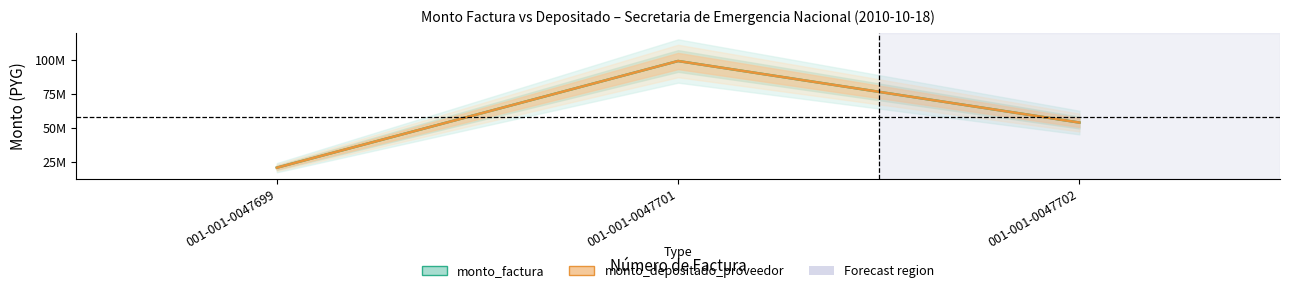

Rank the series by their maximum value, from highest to lowest.

monto_factura, monto_depositado_proveedor